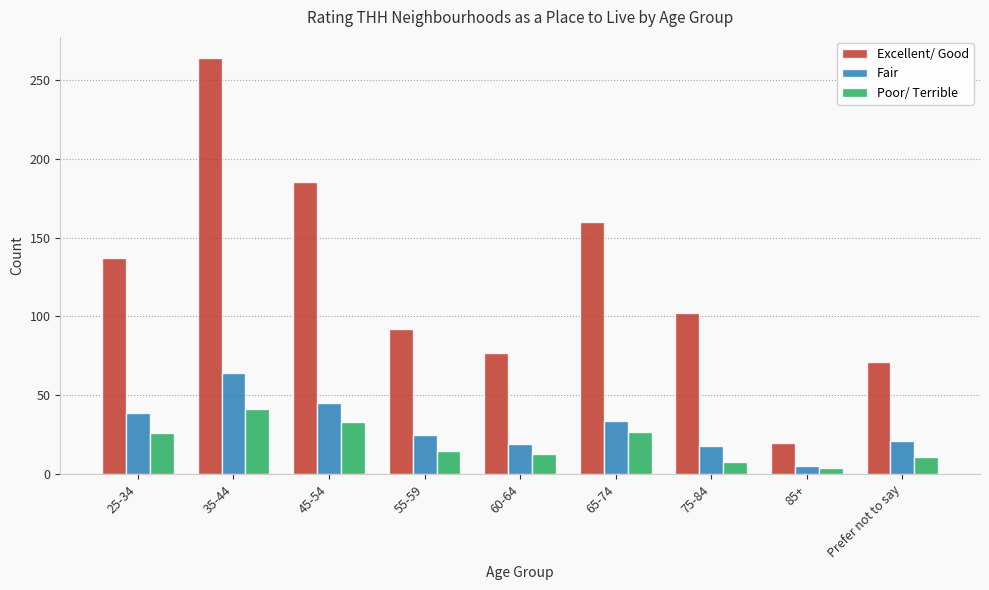

Is it true that Excellent/ Good equals 264 at 35-44?

True